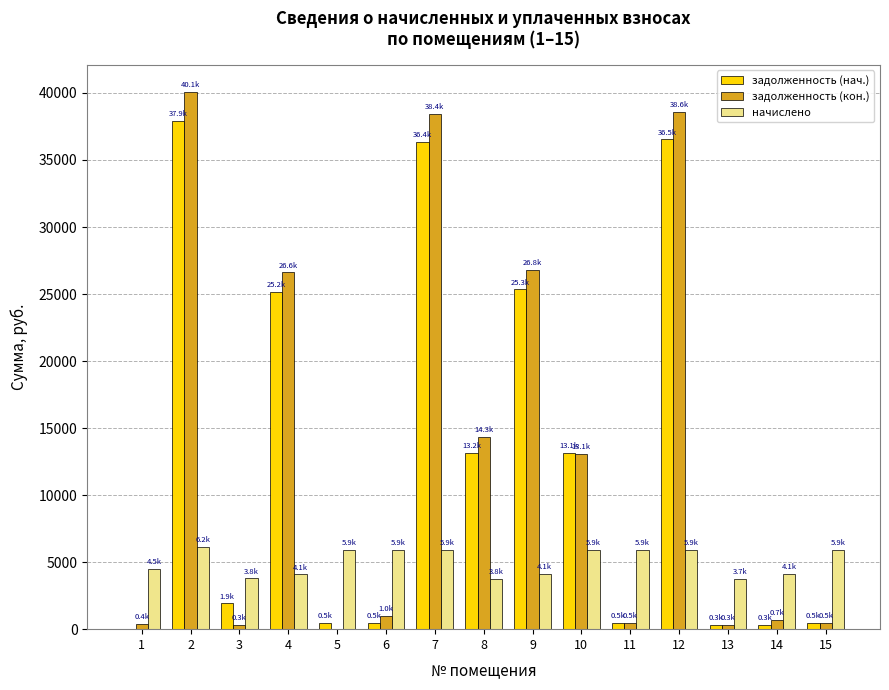

Is the value of задолженность (кон.) at 14 greater than the value of начислено at 12?

No